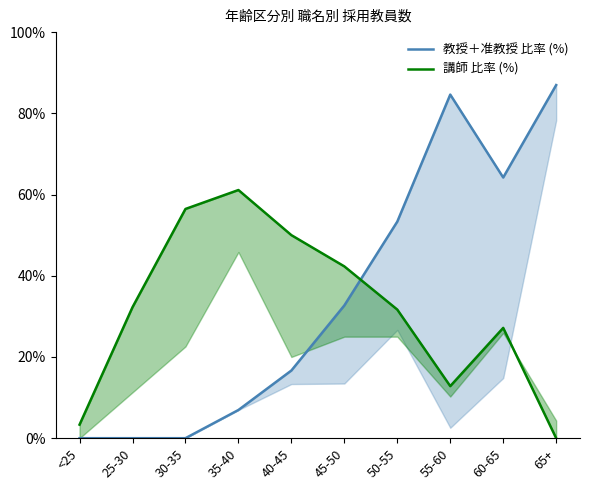

What is the total value across all series at 55-60?

97.4